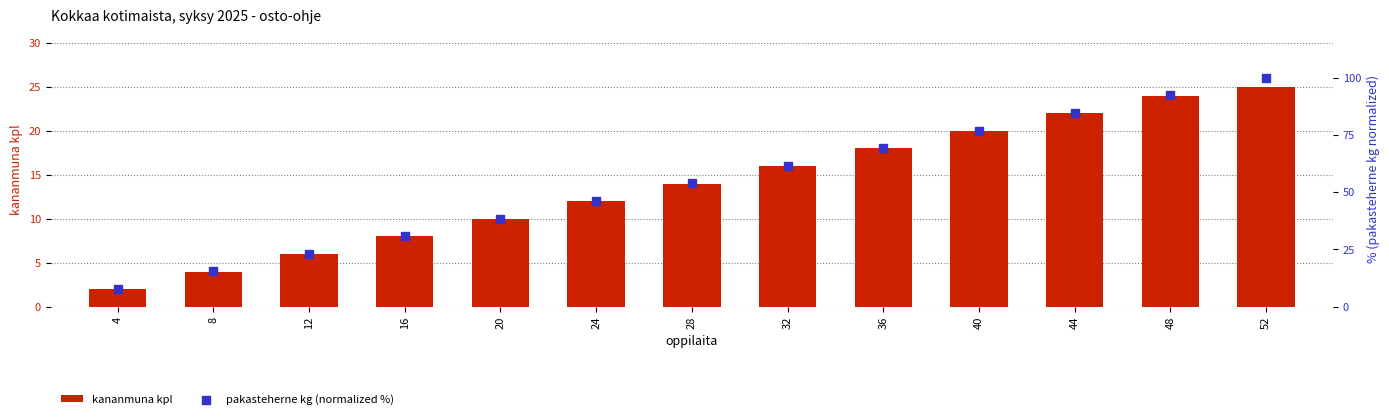

At how many categories does at least one series exceed 63?

5